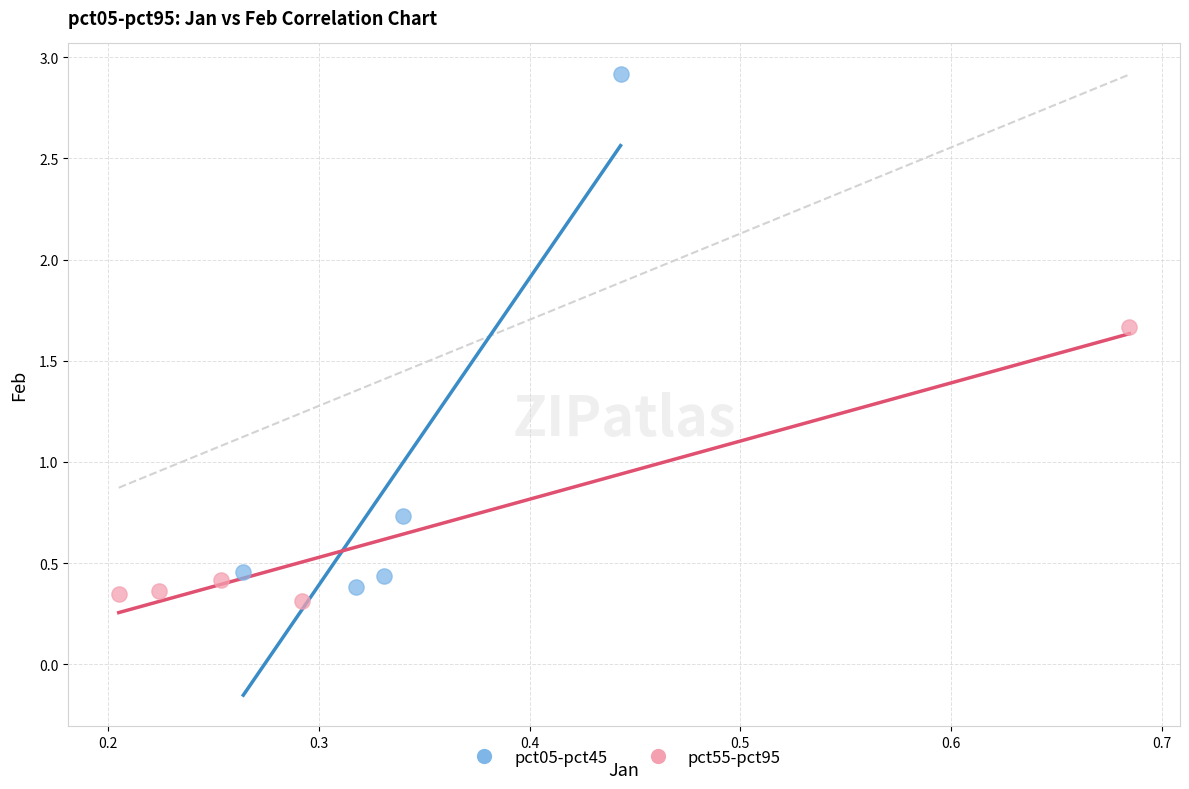

Which series has the widest spread of Y values?

pct05-pct45